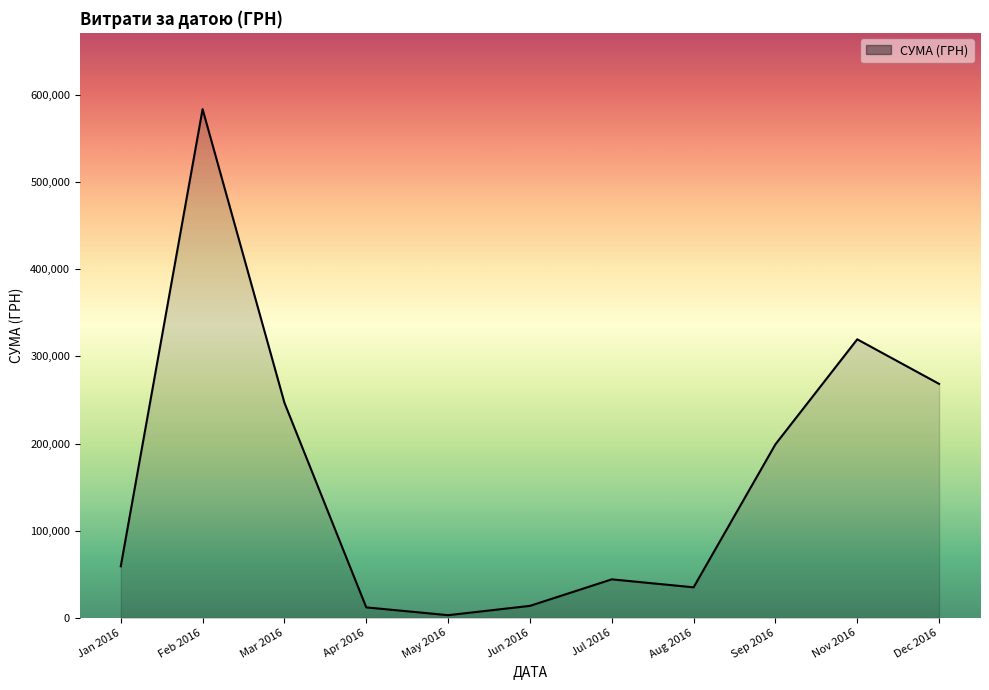

Between Sep 2016 and Mar 2016, which is larger?

Mar 2016